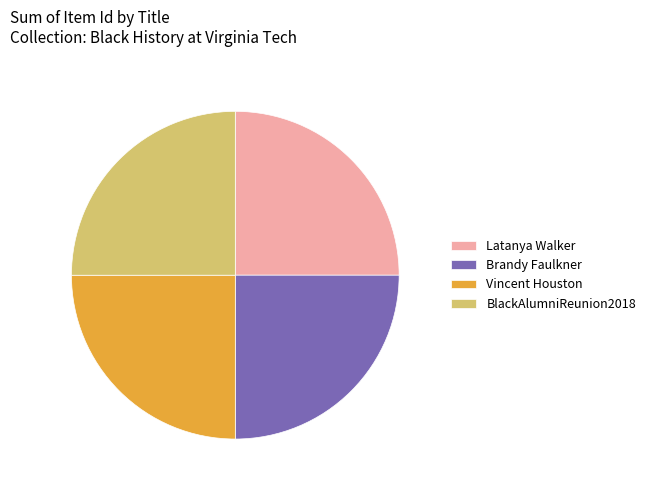

True or false: Brandy Faulkner accounts for 32% of the total.

False